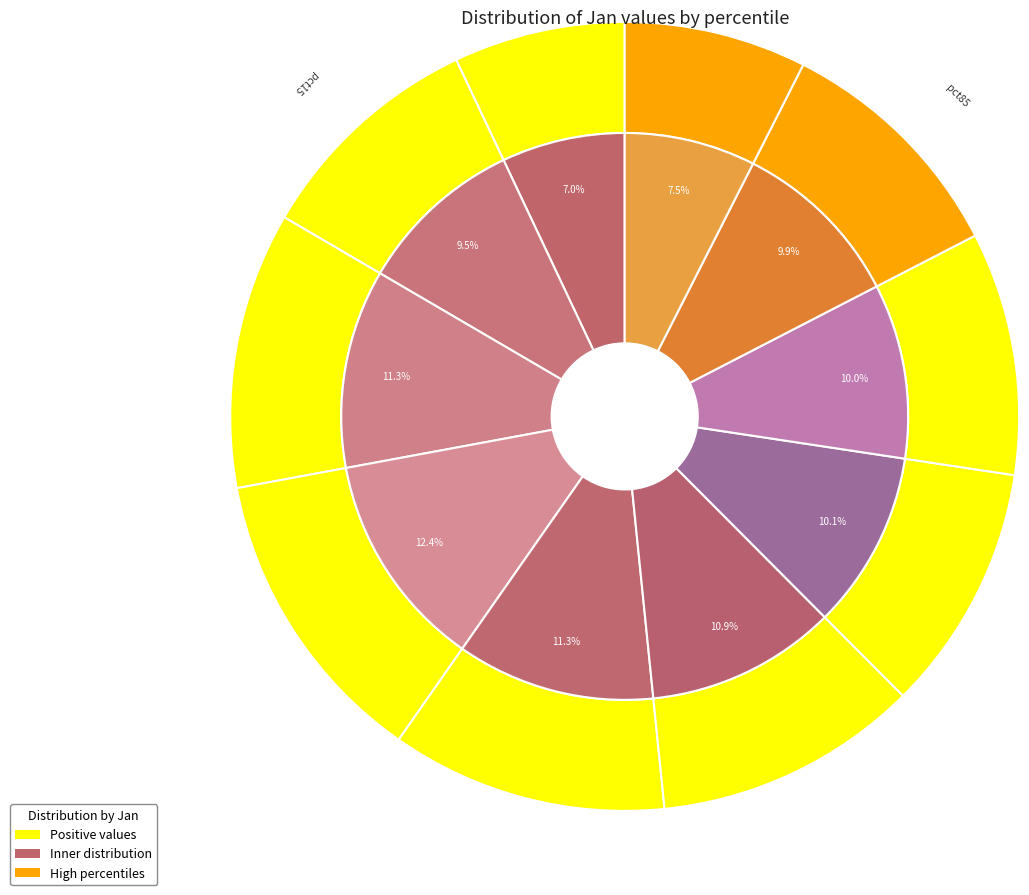

Combined, what portion of the pie is pct35 and pct45?

23.7%